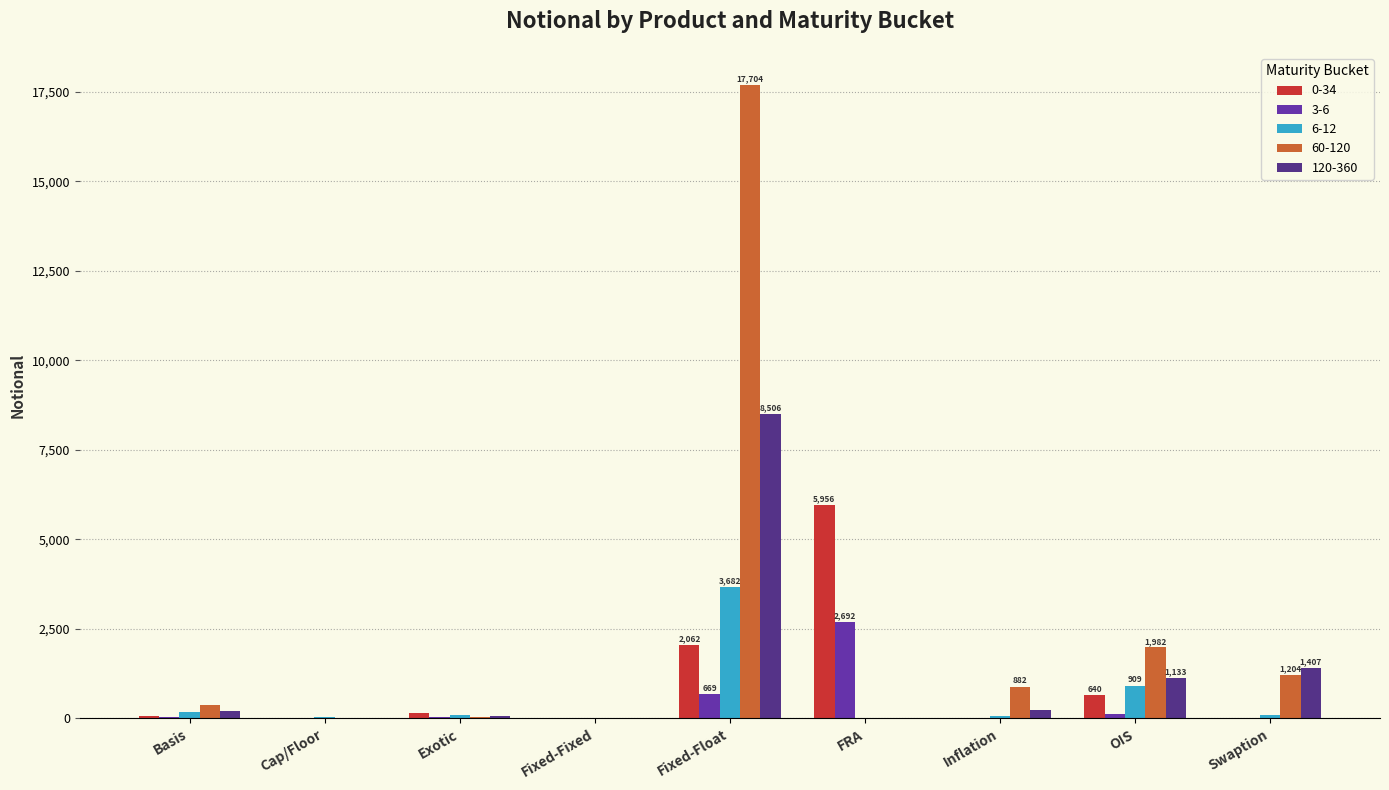

Which series changed the most between Basis and Cap/Floor?

60-120